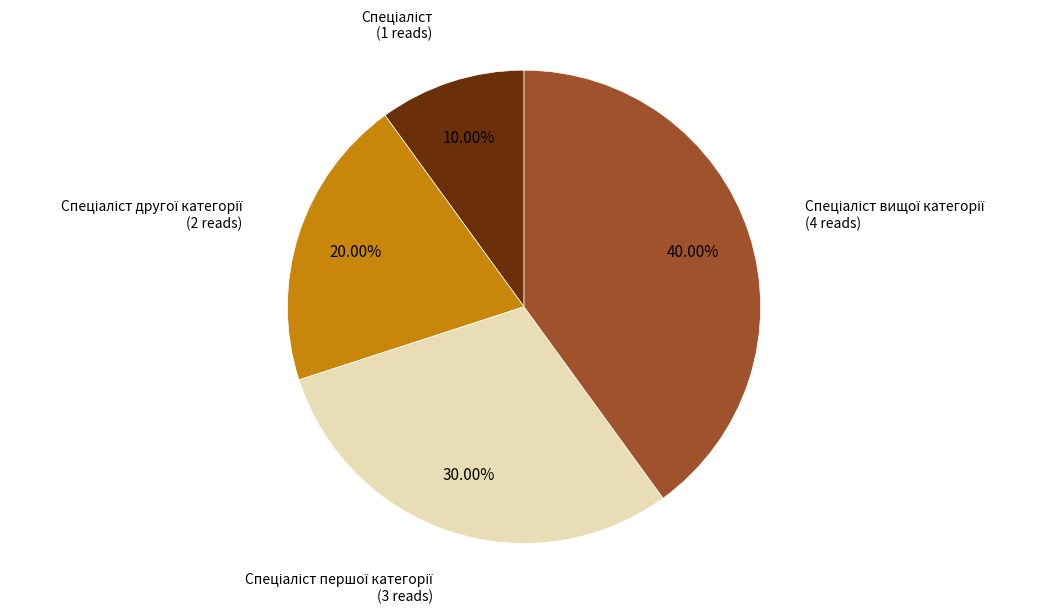

Is there a majority slice in this chart?

No